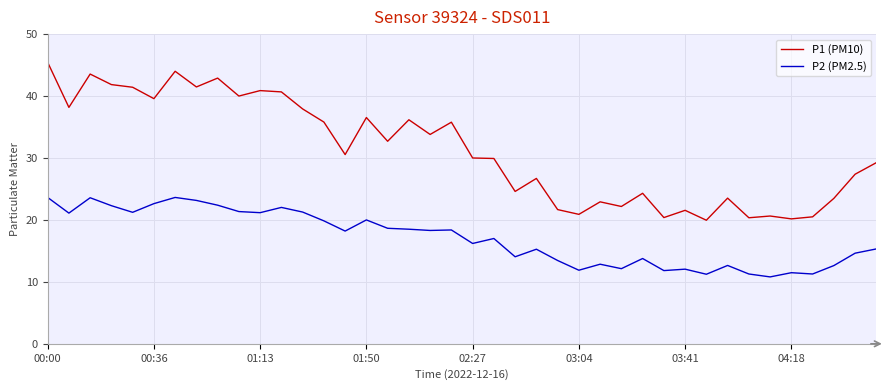

What is the difference between the maximum and minimum values in the P2 (PM2.5) series?

12.8